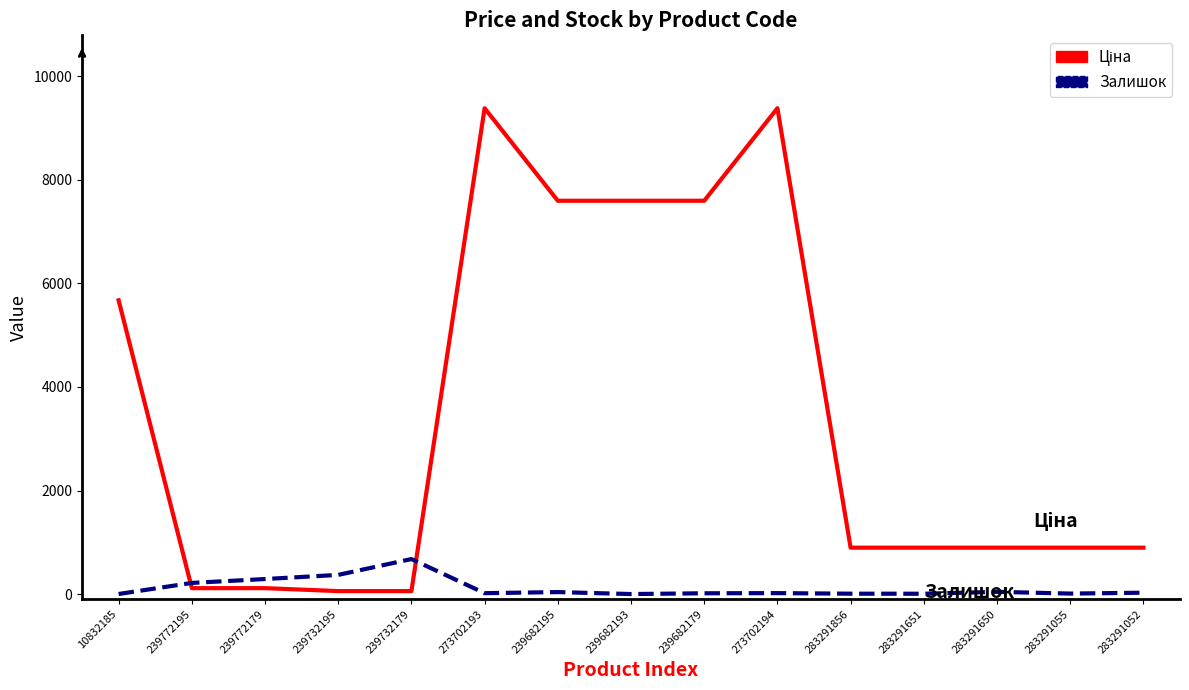

What position from the right is 10832185?

15